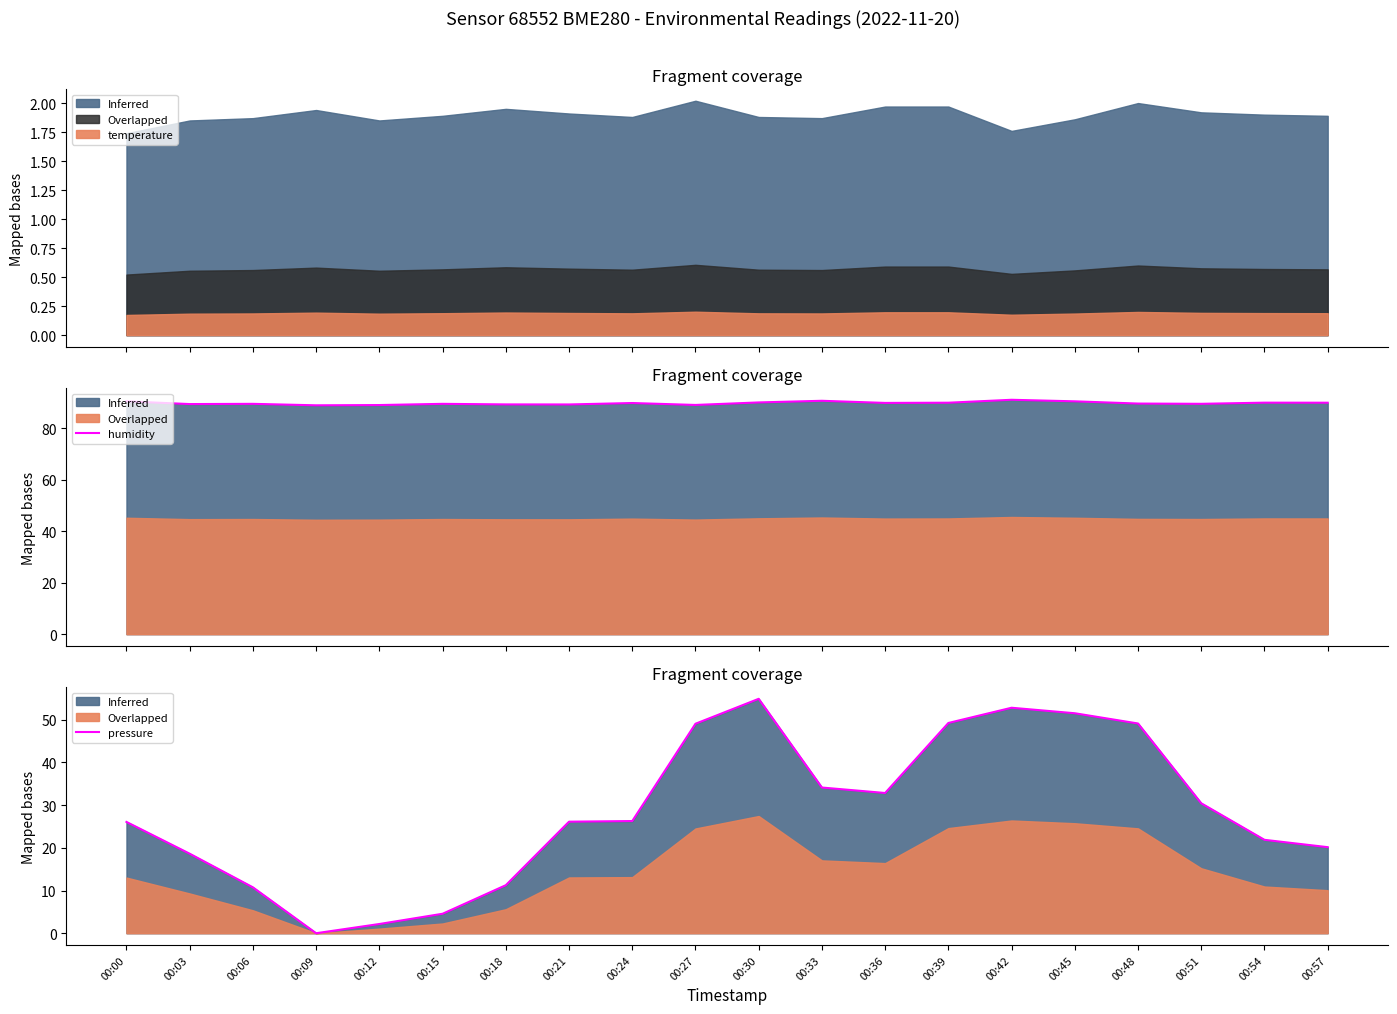

What is the value of the 10th point from the left?

49.1